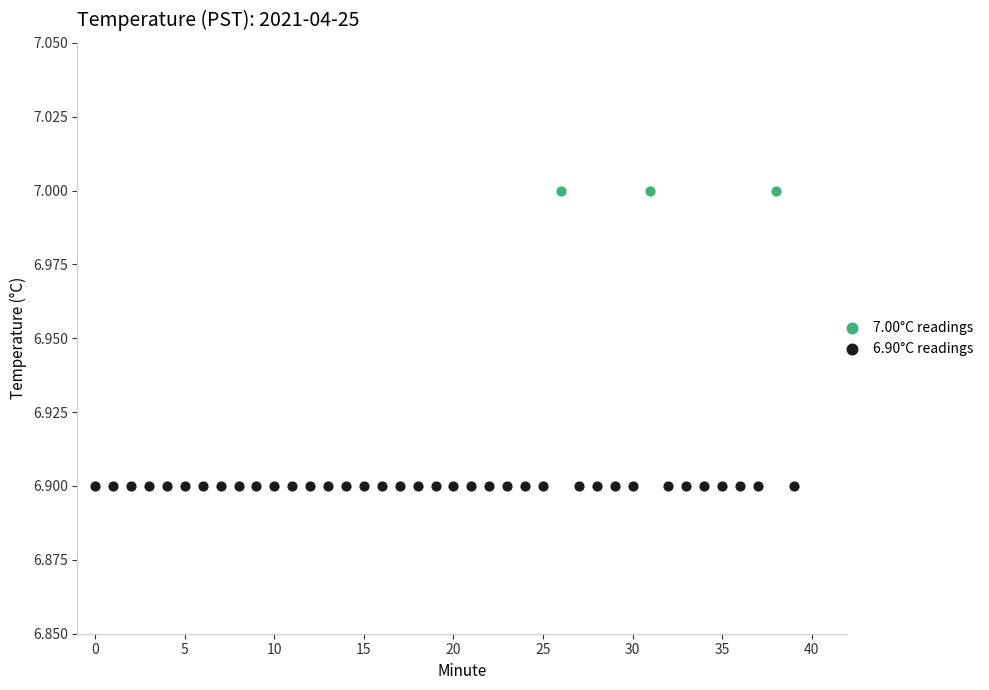

Which series contains the highest Y value?

7.00°C readings